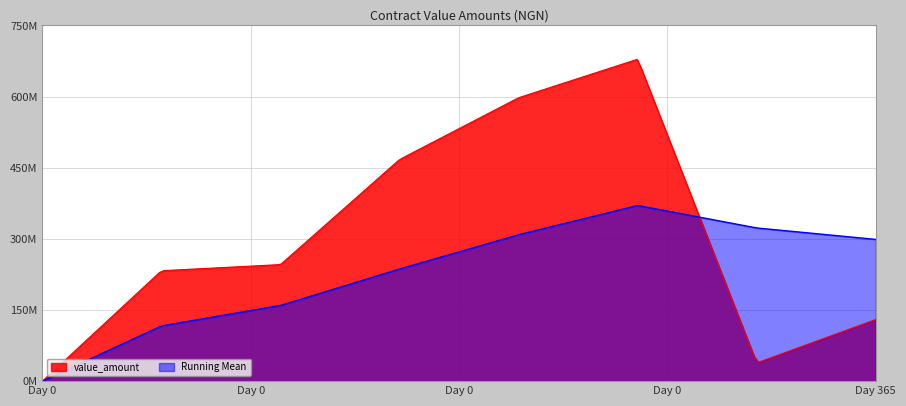

Does the chart display data point markers on the line(s)?

No